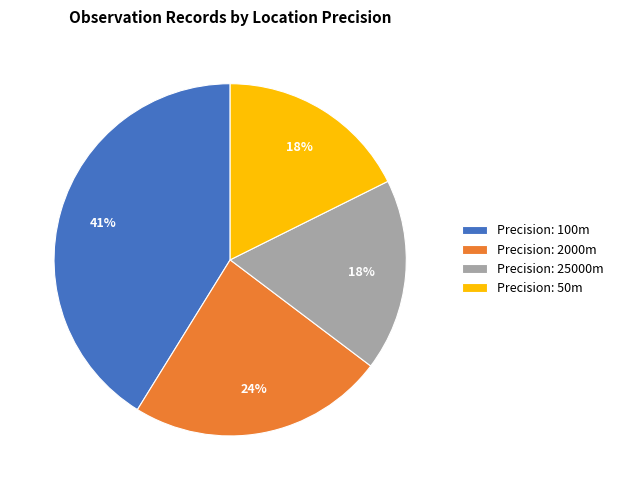

Which has a higher value, Precision: 100m or Precision: 2000m?

Precision: 100m